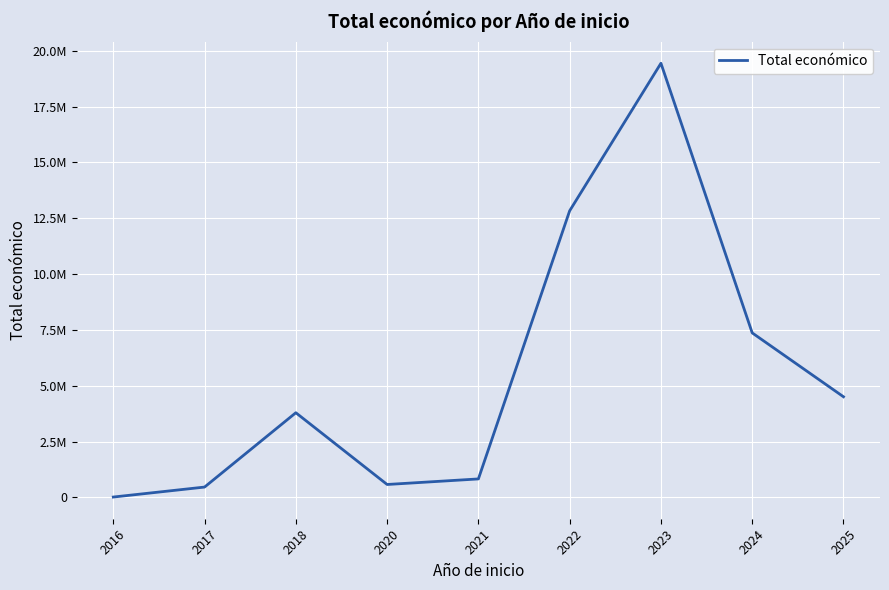

Is this an area chart (filled region under the line)?

No